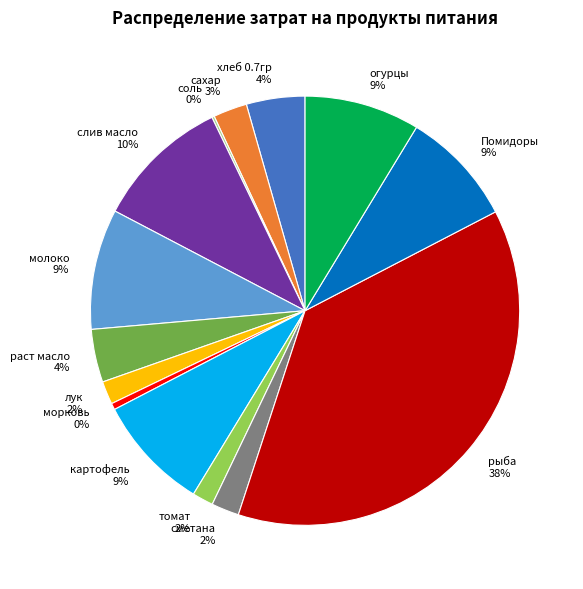

Does молоко account for over 50% of the chart?

No